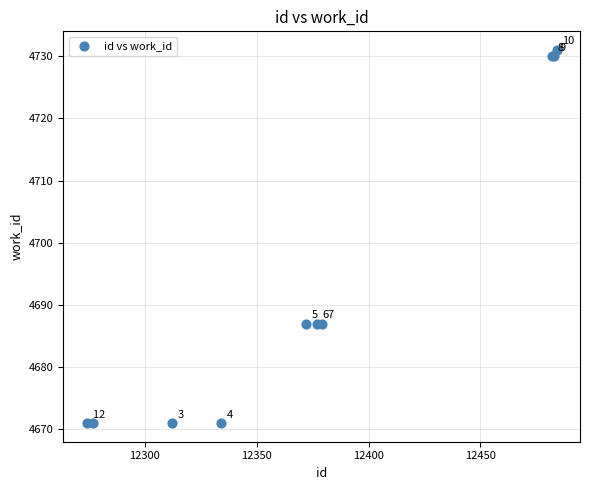

What Y value in the scatter plot is closest to 4701?

4687